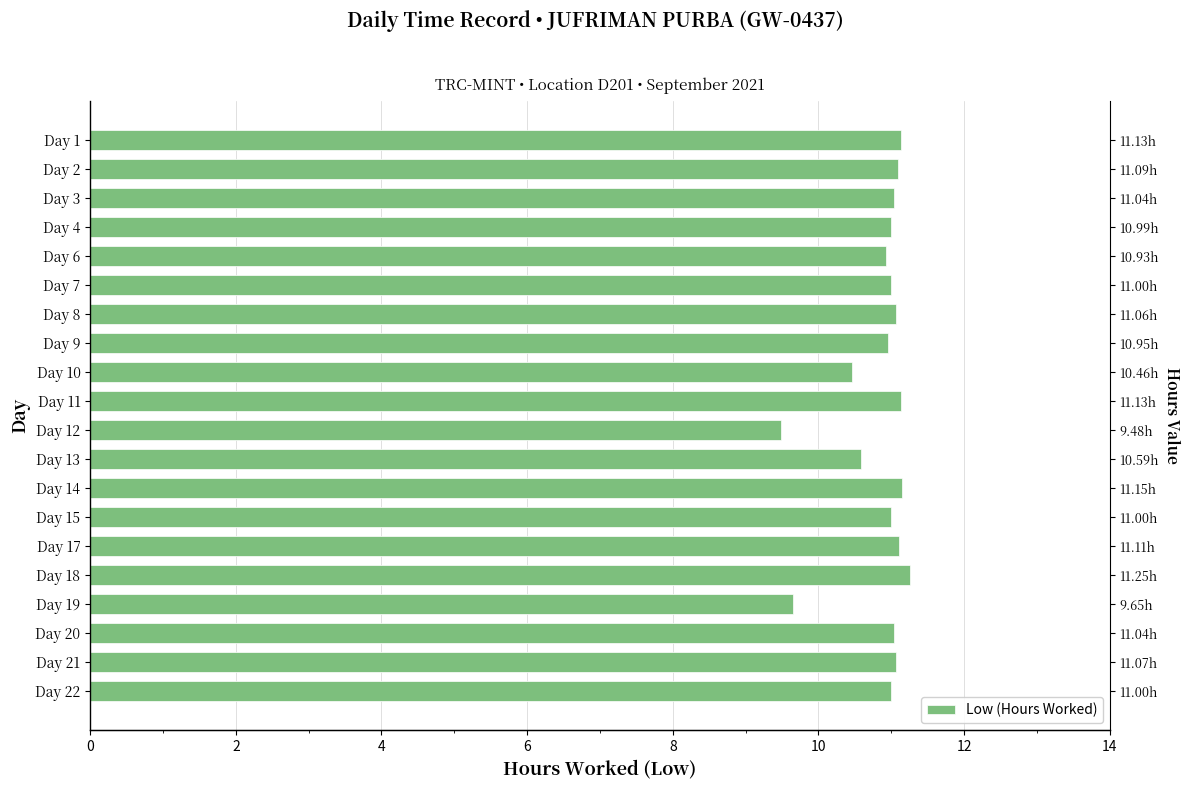

Are the bars horizontal?

Yes